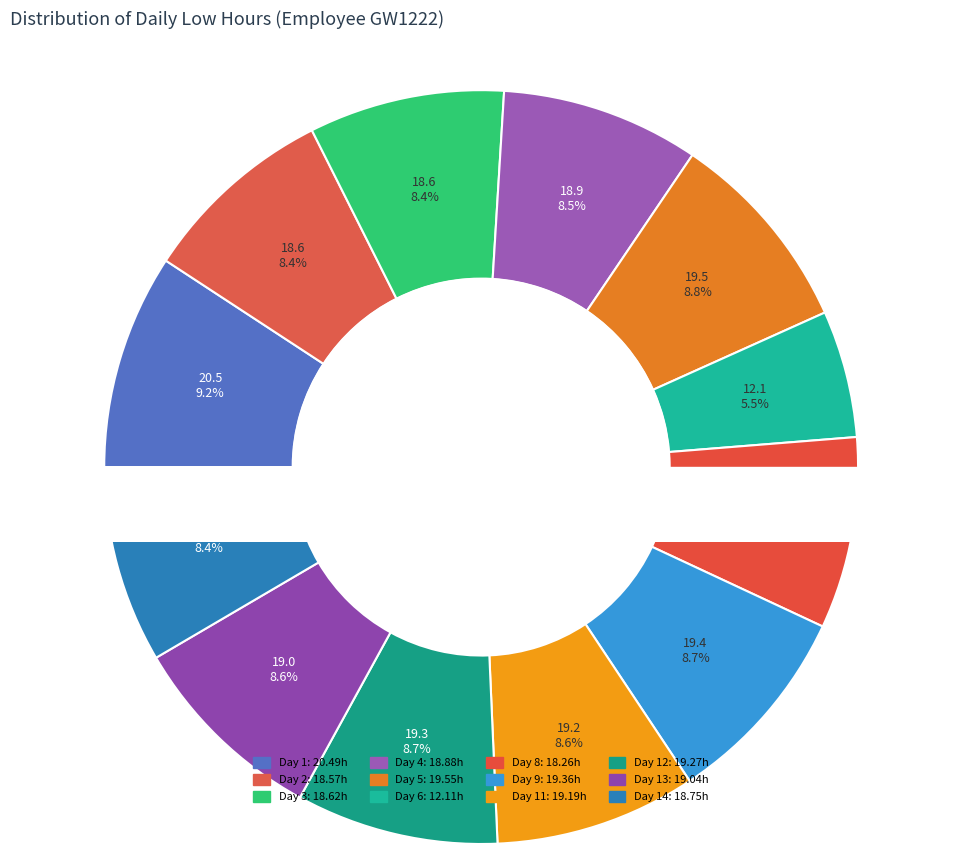

How many slices are in this pie chart?

12